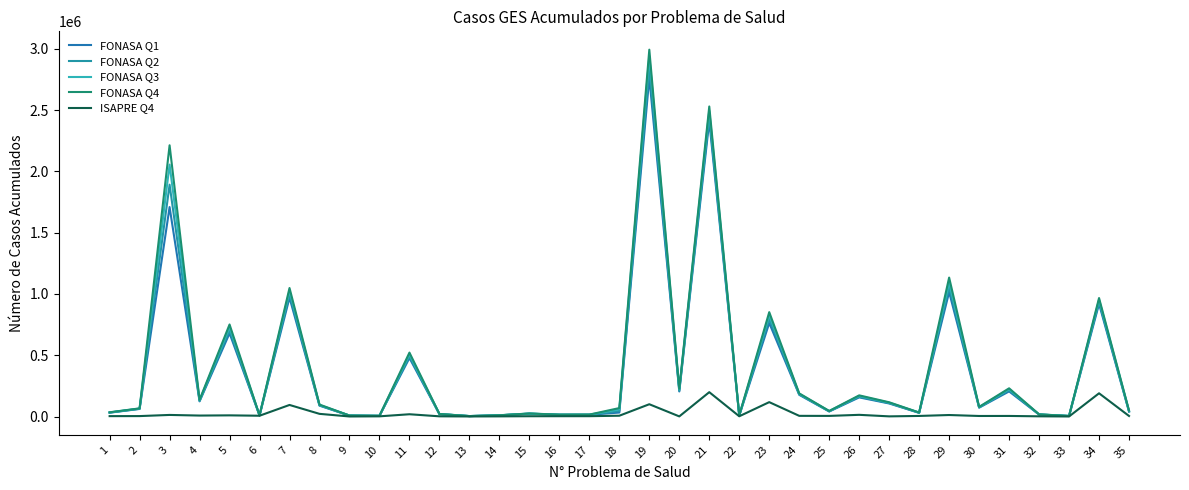

How many lines are shown in the chart?

5